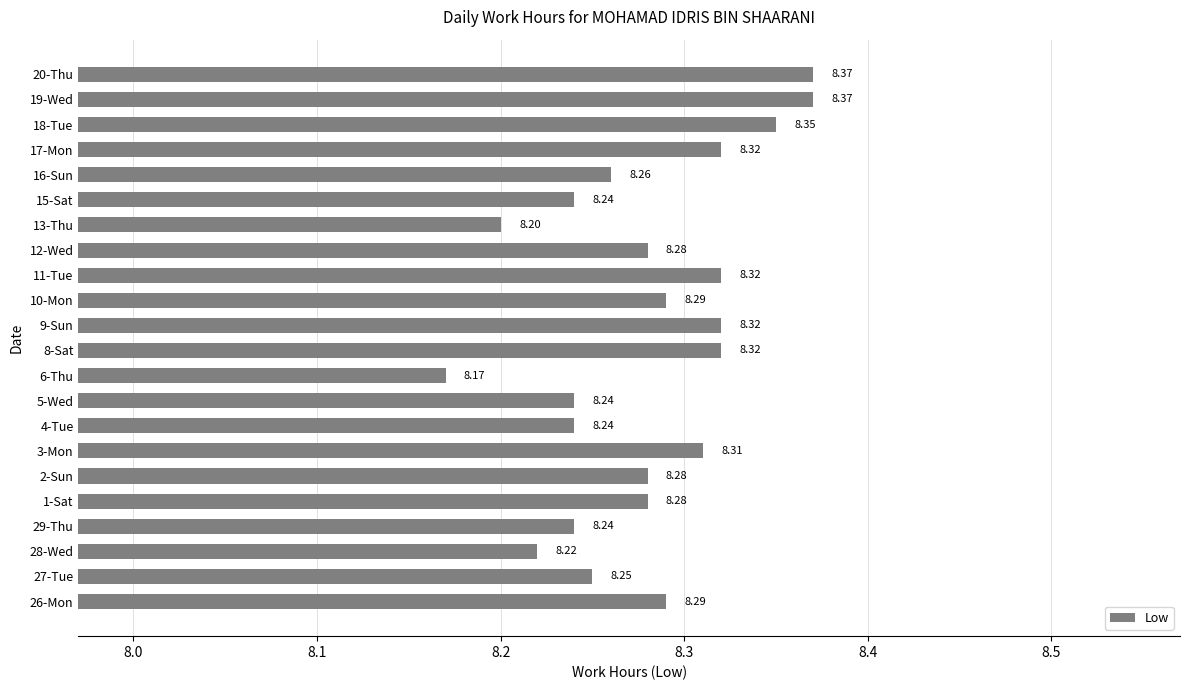

How many bars are there in total?

22